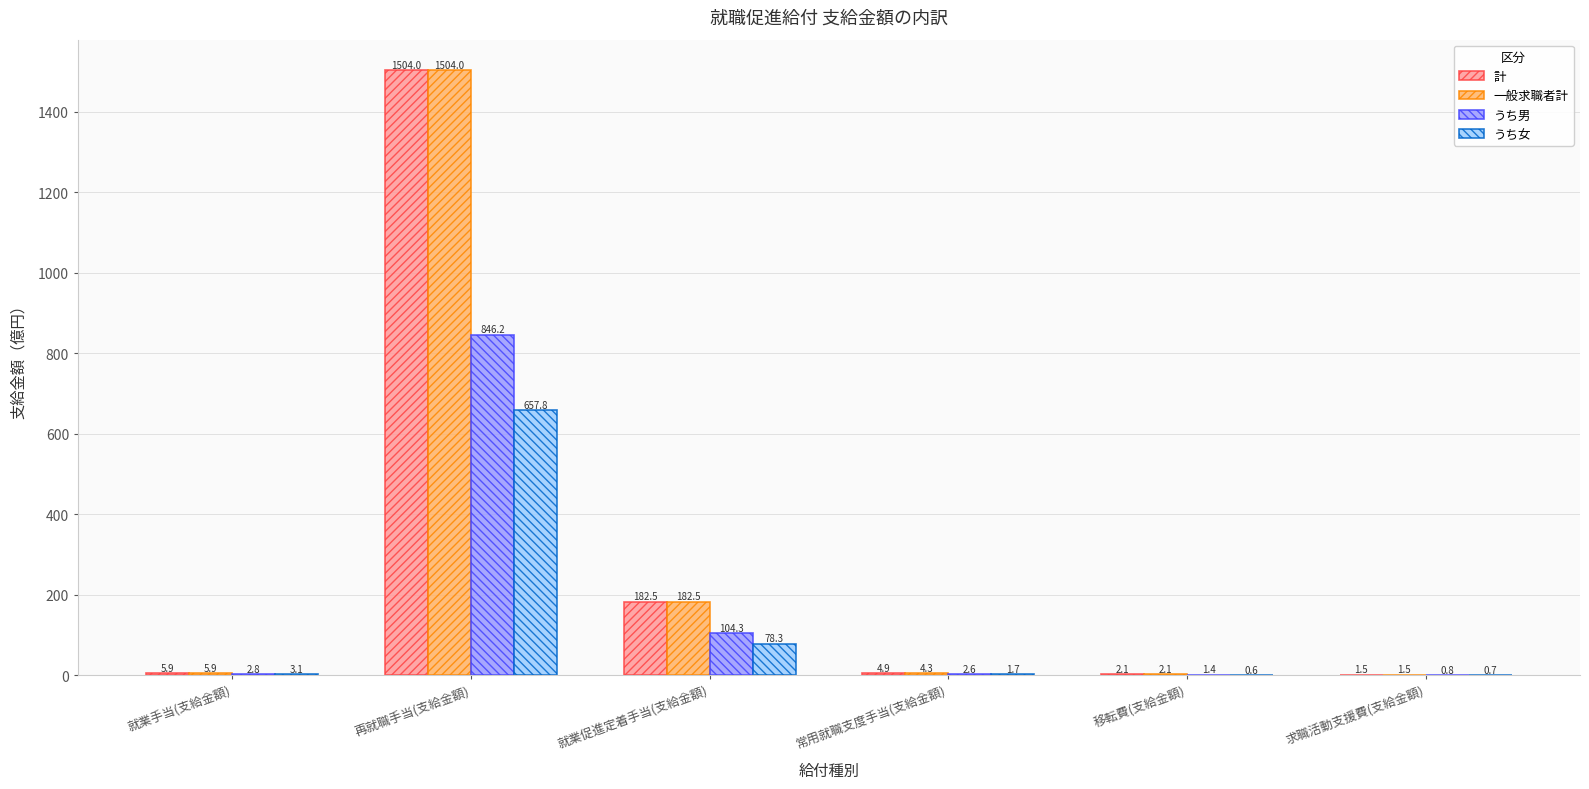

Is the value of うち女 at 就業促進定着手当(支給金額) greater than the value of 一般求職者計 at 常用就職支度手当(支給金額)?

Yes